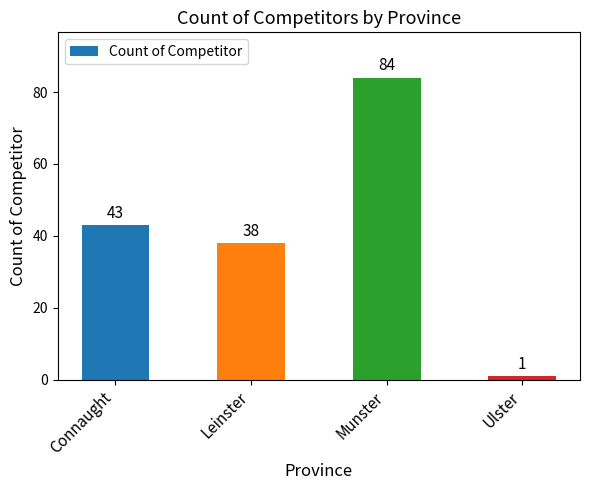

How many bars are there in total?

4